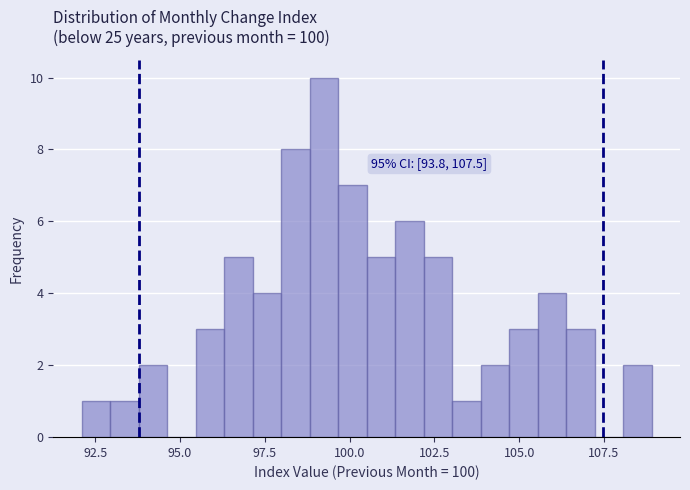

Around what value on the x-axis is the tallest bar? Give the approximate position of its centre, as read against the axis.

99.0